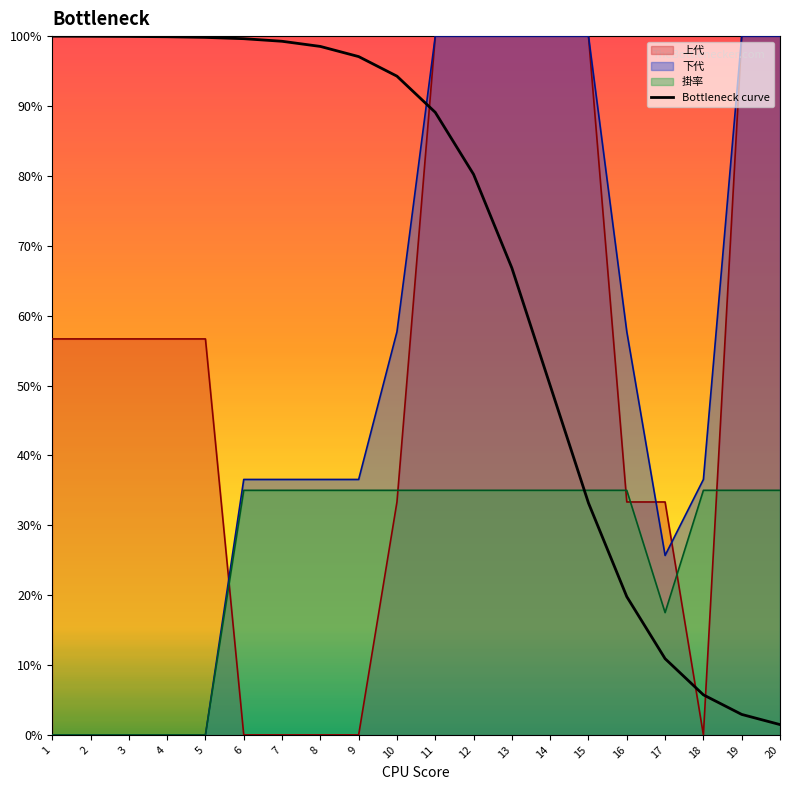

Read the 上代 value at 15.

100.0